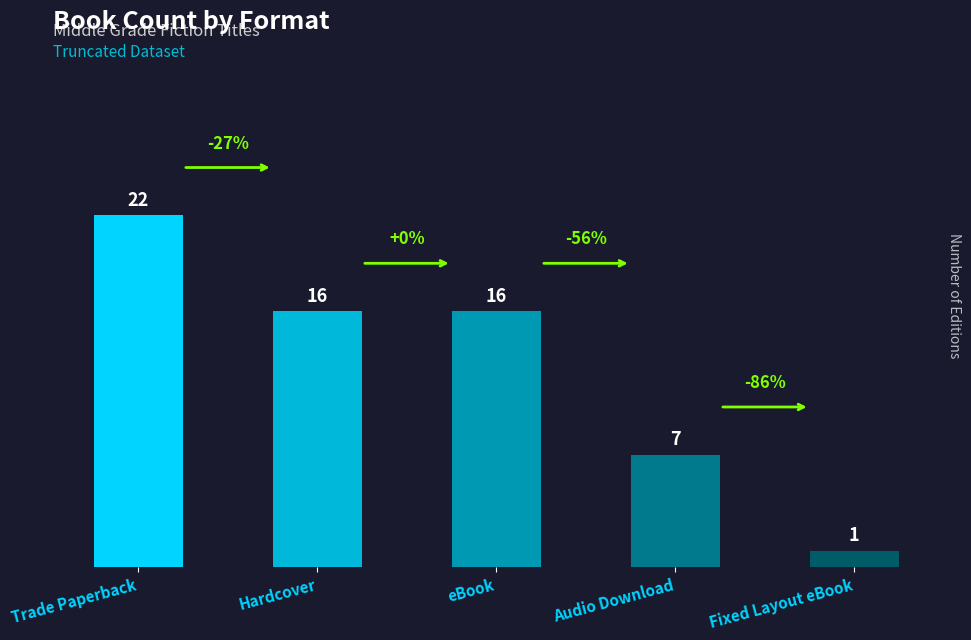

Reading left to right, transcribe all the data shown in this chart.

Trade Paperback=22	Hardcover=16	eBook=16	Audio Download=7	Fixed Layout eBook=1